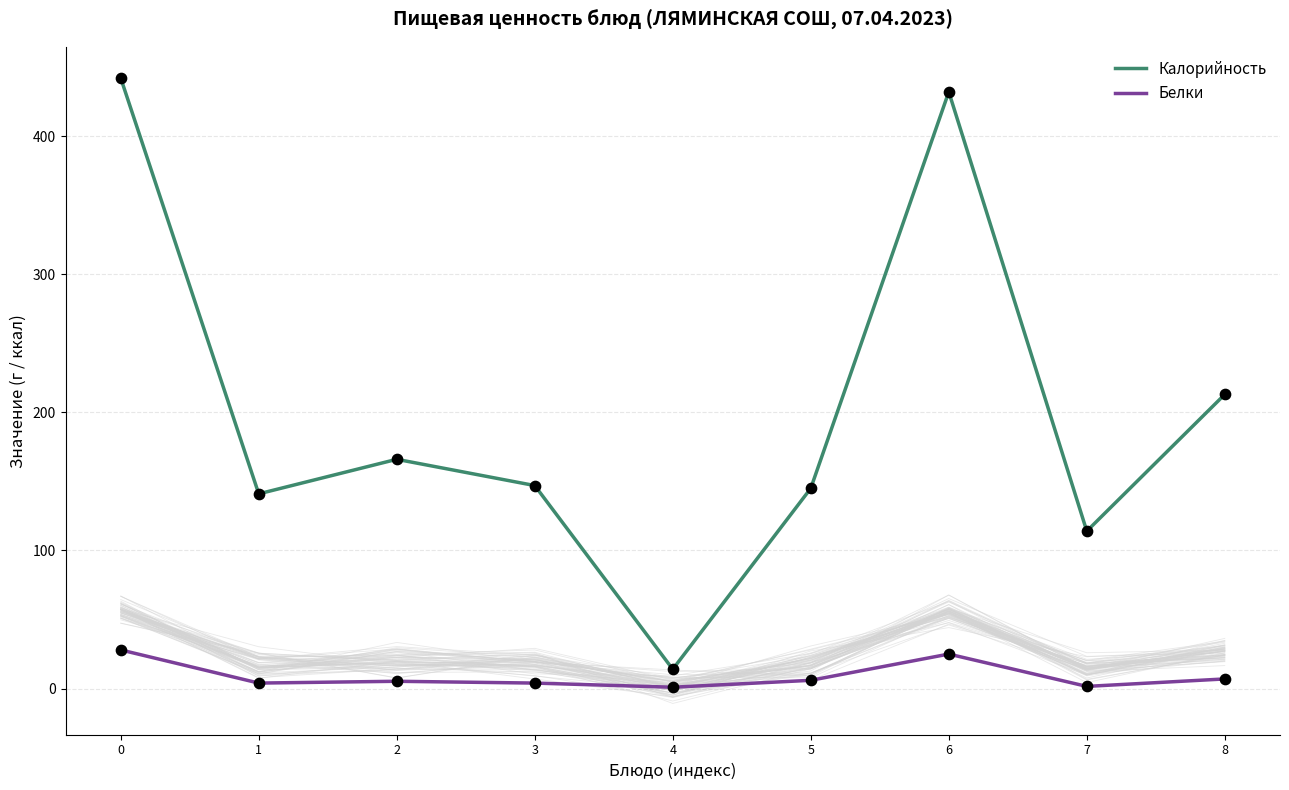

Is the value of Белки at 5 greater than the value of Калорийность at 7?

No